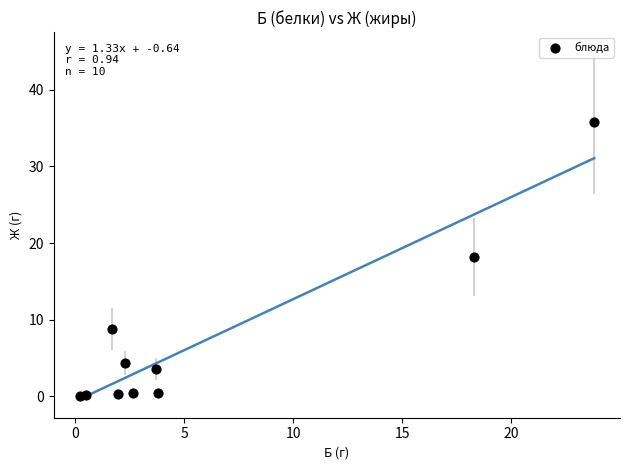

What Y value in the scatter plot is closest to 17?

18.2